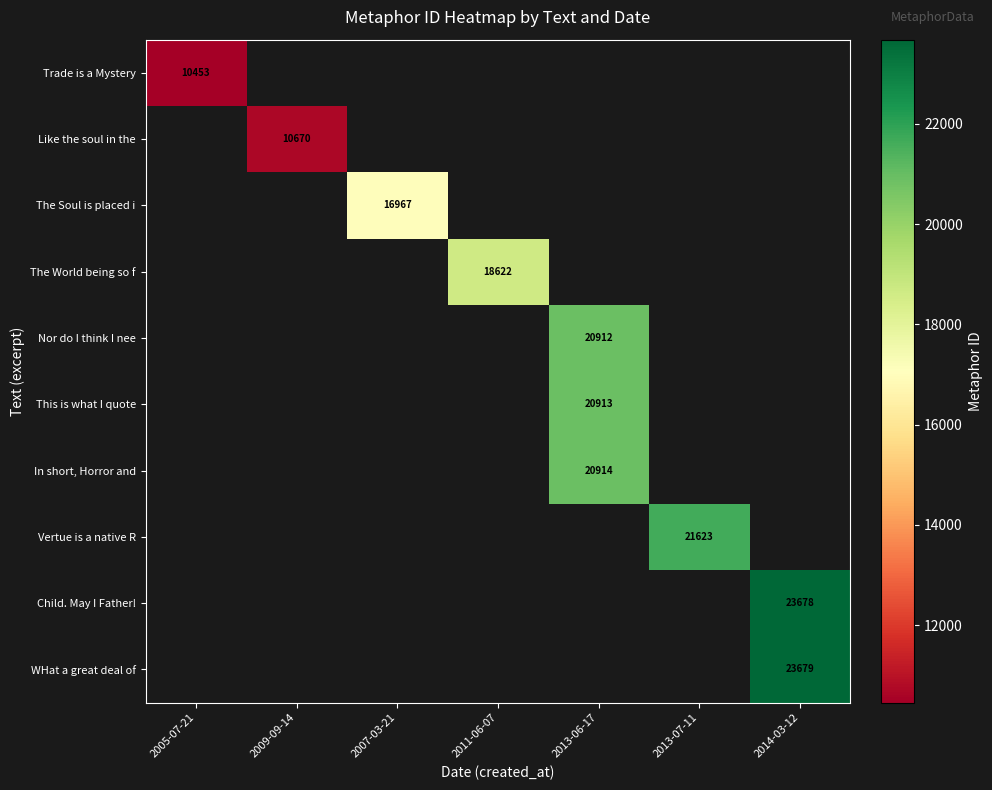

True or false: Child. May I Father! has a value of 31865 at 2014-03-12.

False